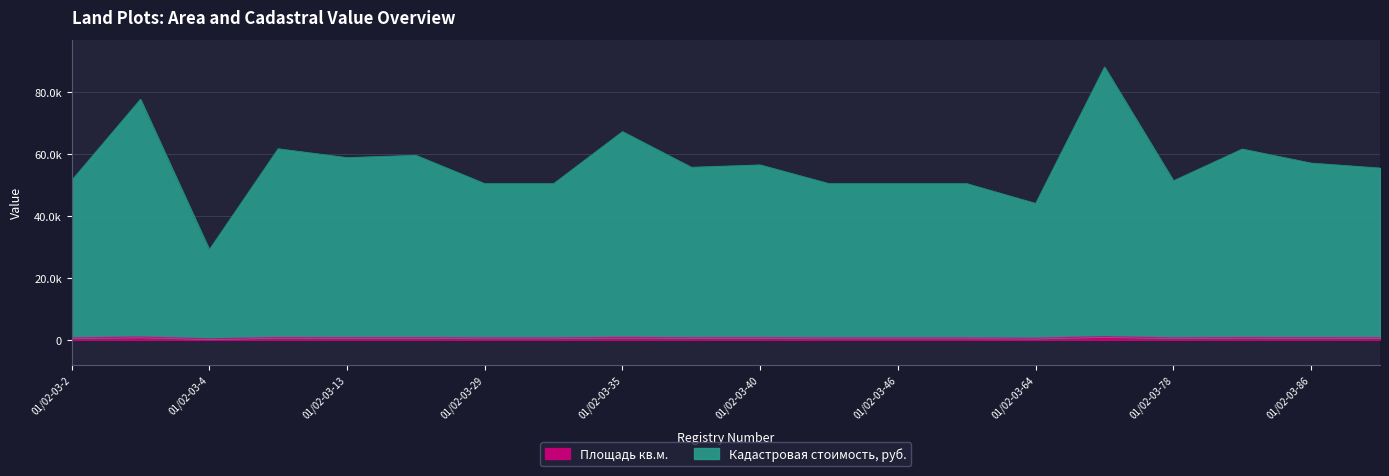

How many distinct data groups are displayed?

2